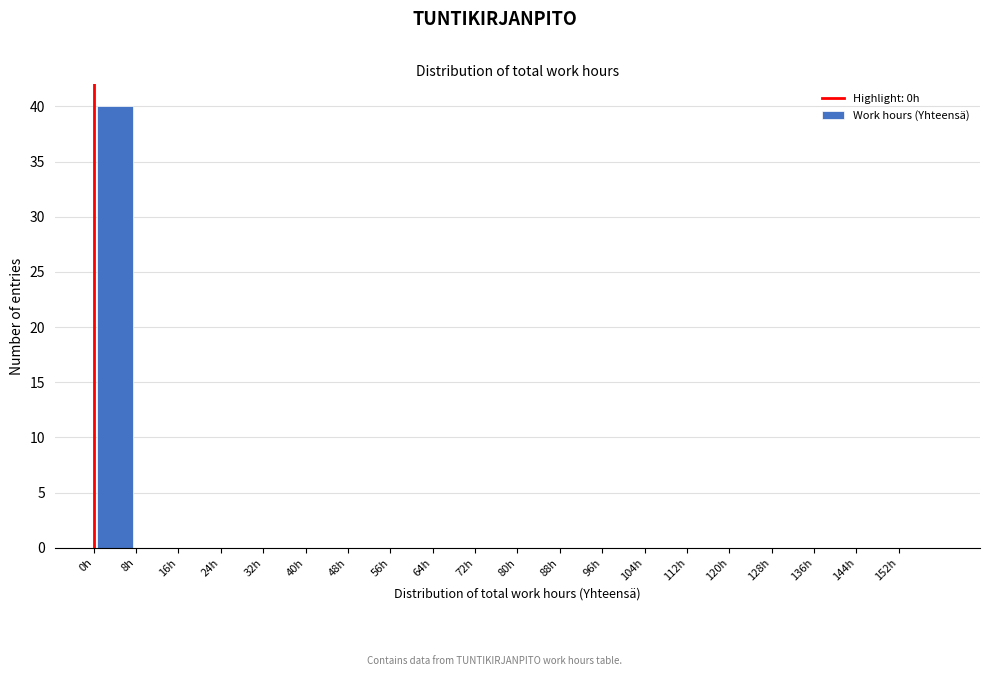

Reading left to right, list every bar in this chart as the range it spans on the x-axis followed by its height. The values are not printed on the chart, so give them approximately, as read against the axis.

0 to 8: 40
8 to 16: 0
16 to 24: 0
24 to 32: 0
32 to 40: 0
40 to 48: 0
48 to 56: 0
56 to 64: 0
64 to 72: 0
72 to 80: 0
80 to 88: 0
88 to 96: 0
96 to 104: 0
104 to 112: 0
112 to 120: 0
120 to 128: 0
128 to 136: 0
136 to 144: 0
144 to 152: 0
152 to 160: 0